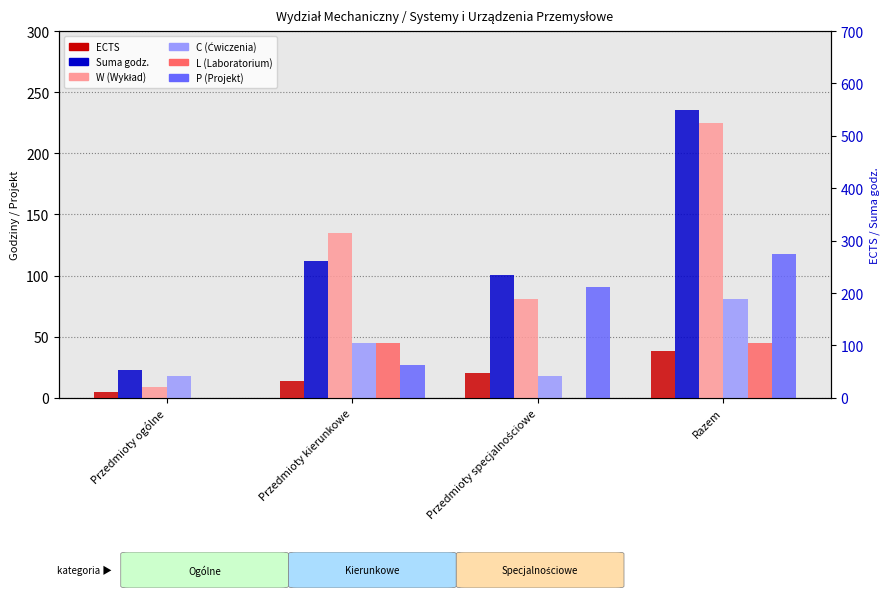

How many data points in ECTS are less than 47?

2